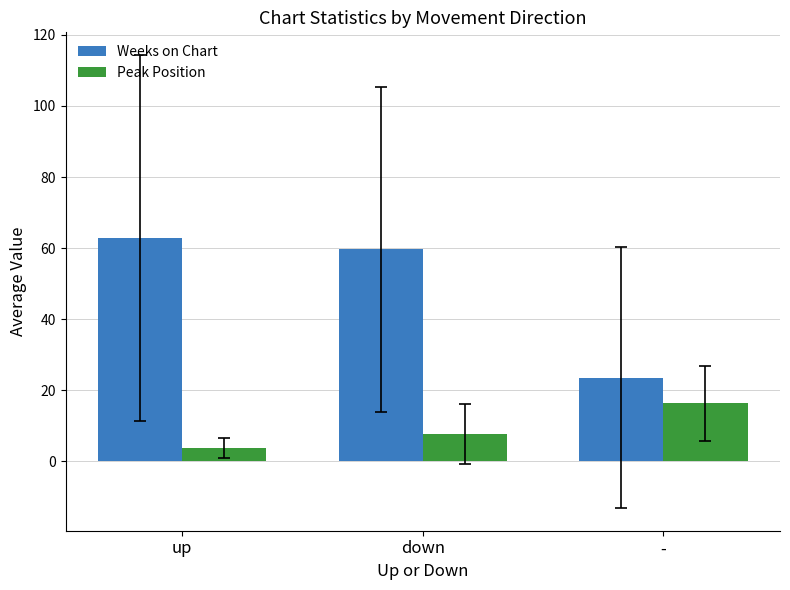

How many data points does each series have?

3